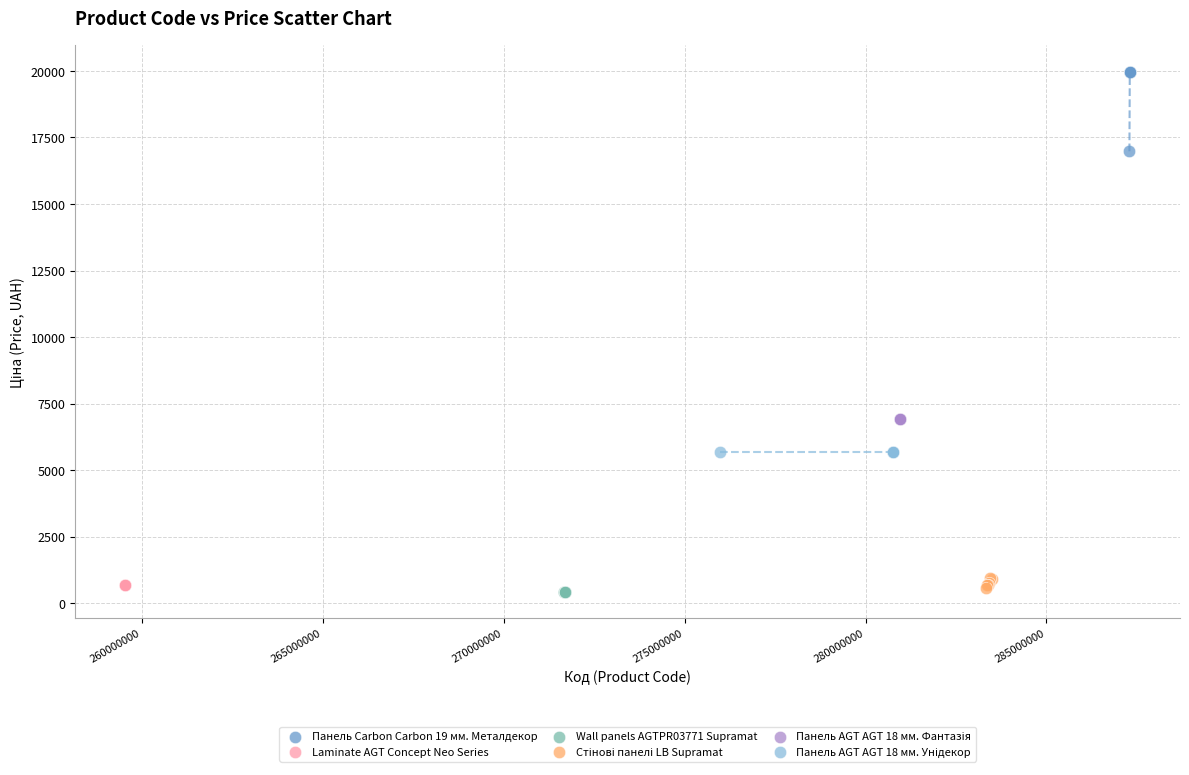

Which series reaches the maximum Y coordinate?

Панель Carbon Carbon 19 мм. Металдекор